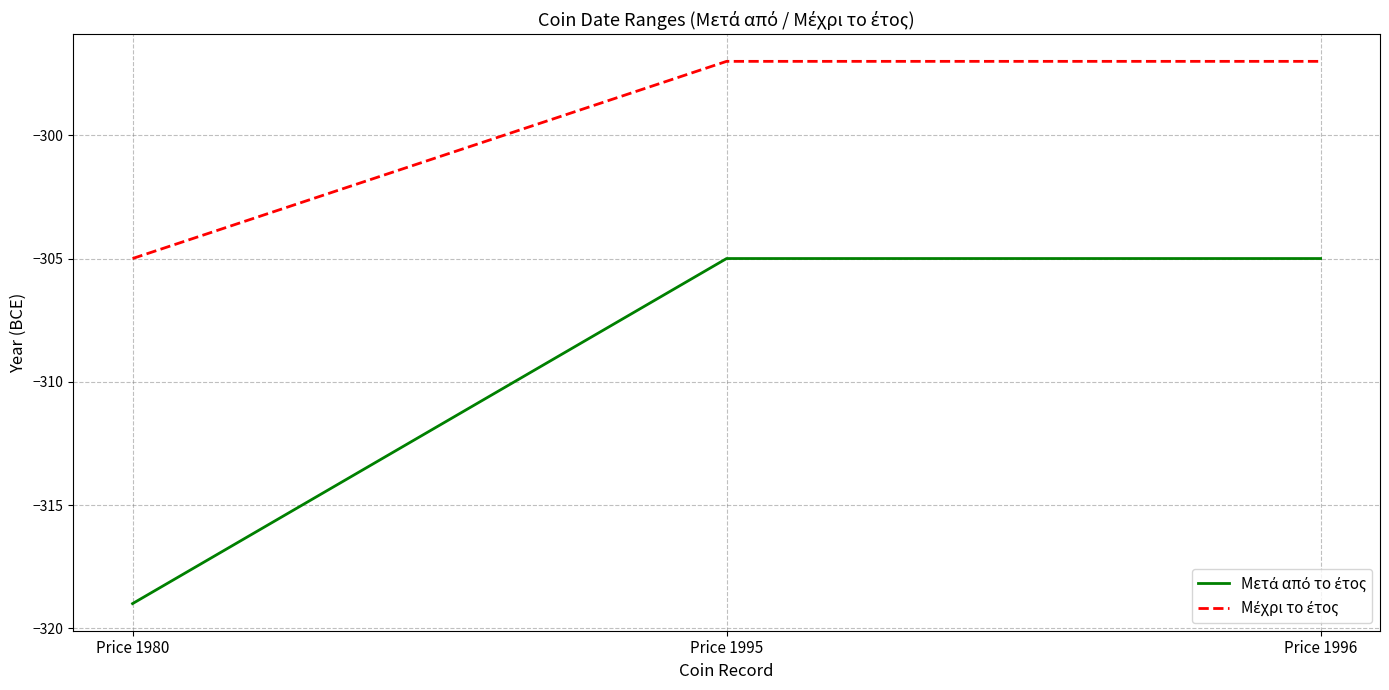

What is the total value across all series at Price 1980?

-624